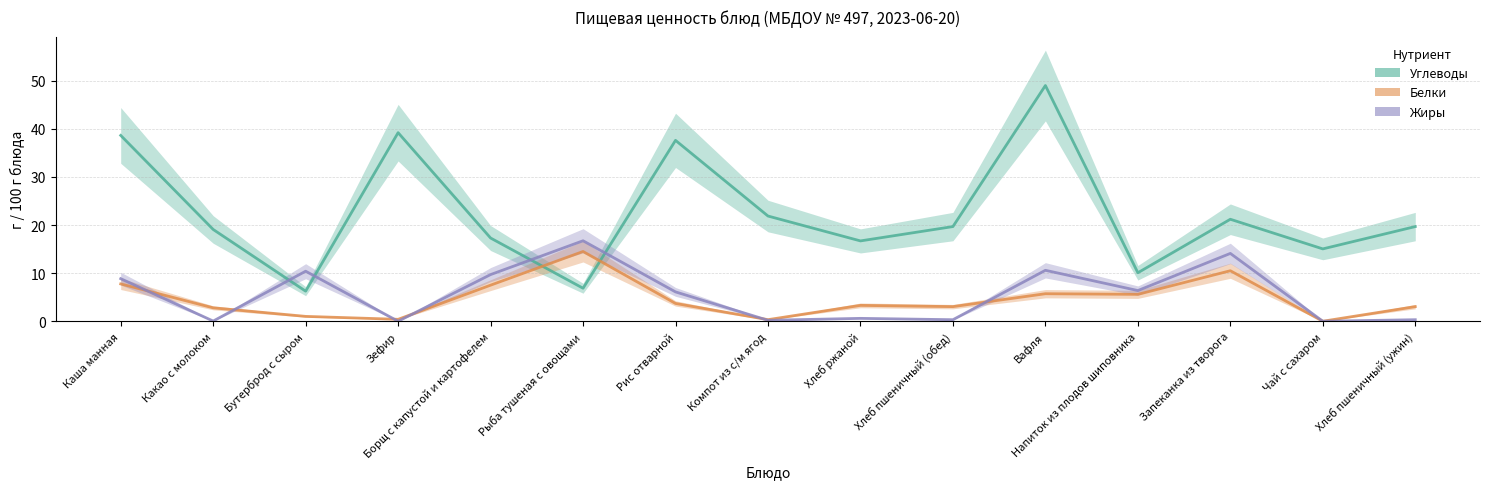

What position from the left is Рис отварной?

7